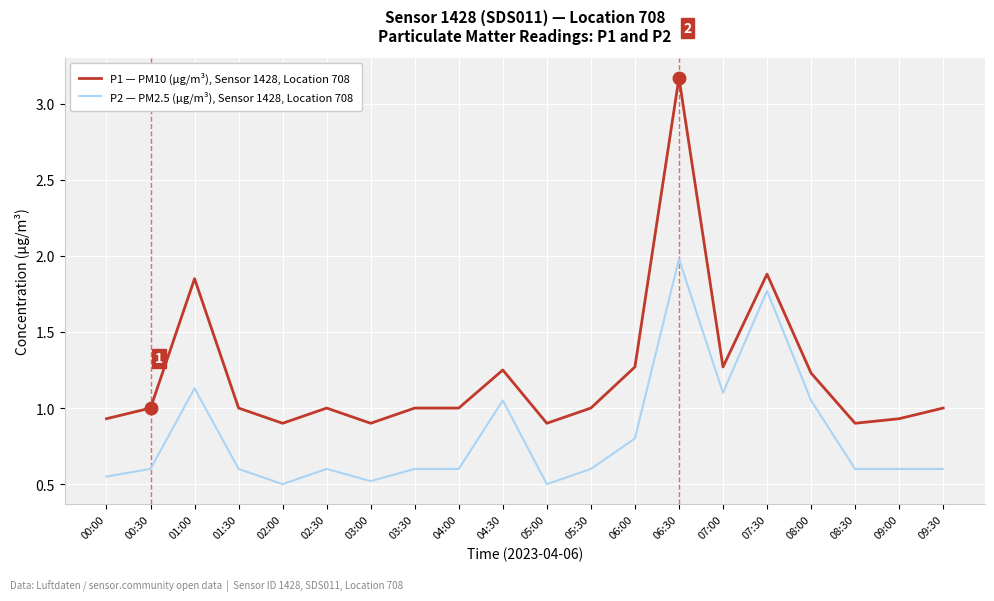

Is it true that P2 — PM2.5 (µg/m³), Sensor 1428, Location 708 equals 0.6 at 00:30?

True